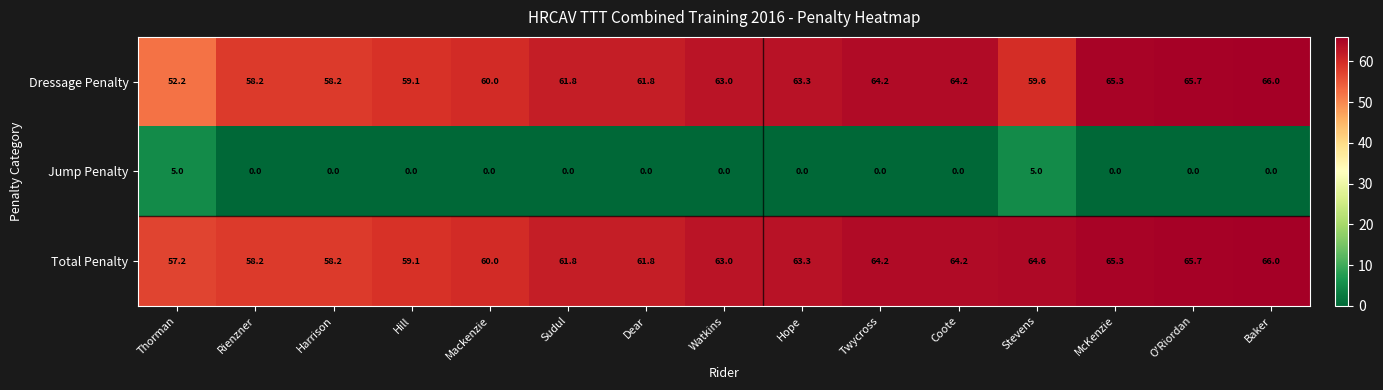

Where does the Dressage Penalty series first go above 61?

Sudul